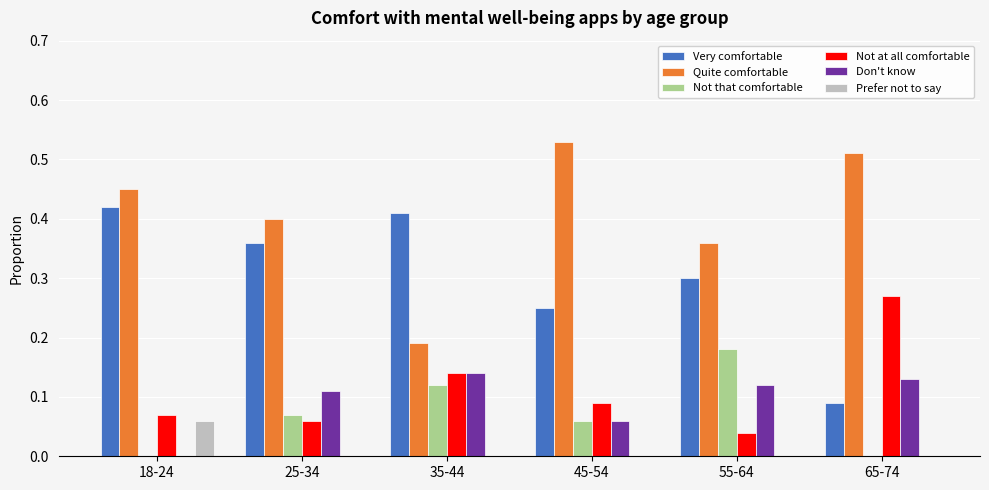

What are all the series names shown in the legend?

Very comfortable, Quite comfortable, Not that comfortable, Not at all comfortable, Don't know, Prefer not to say